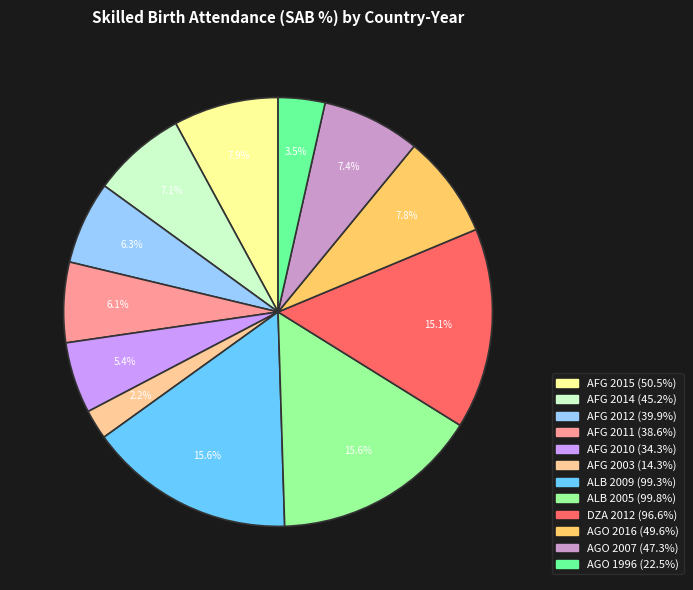

Between AGO 2016 and AFG 2010, which is larger?

AGO 2016